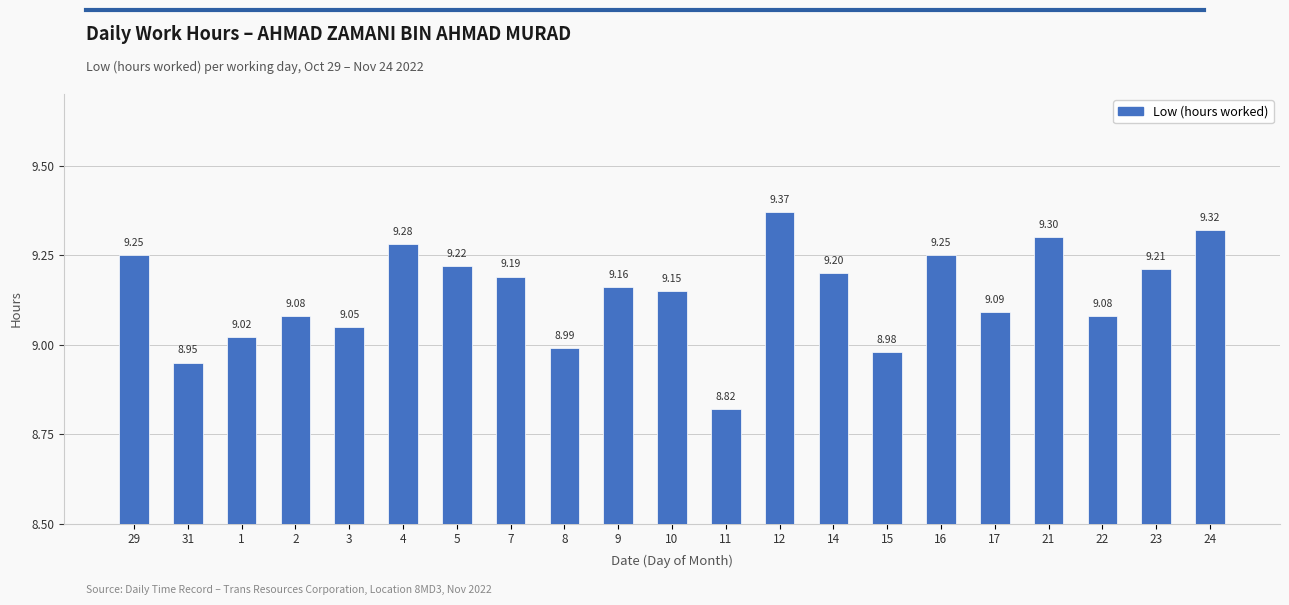

How many categories are shown in the chart?

21